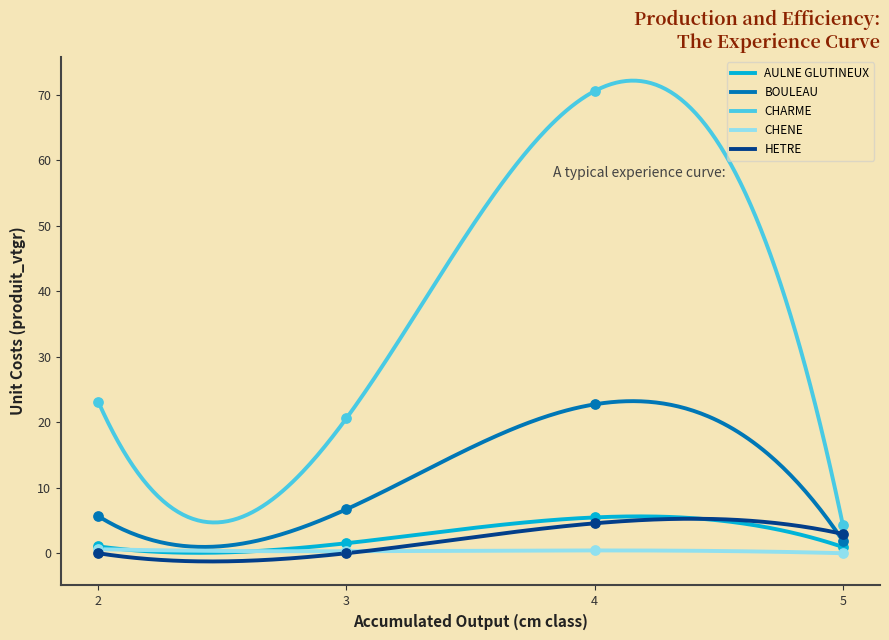

At how many categories does at least one series exceed 29?

1